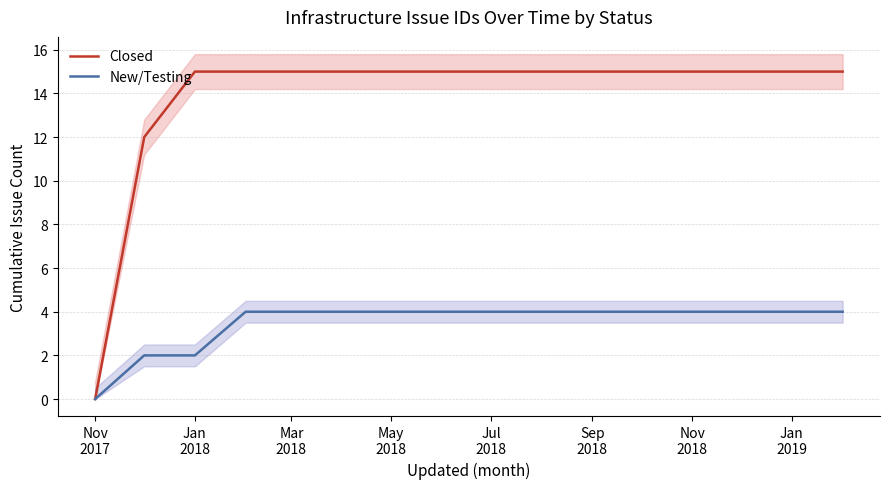

What is the average value of the Closed series?

14